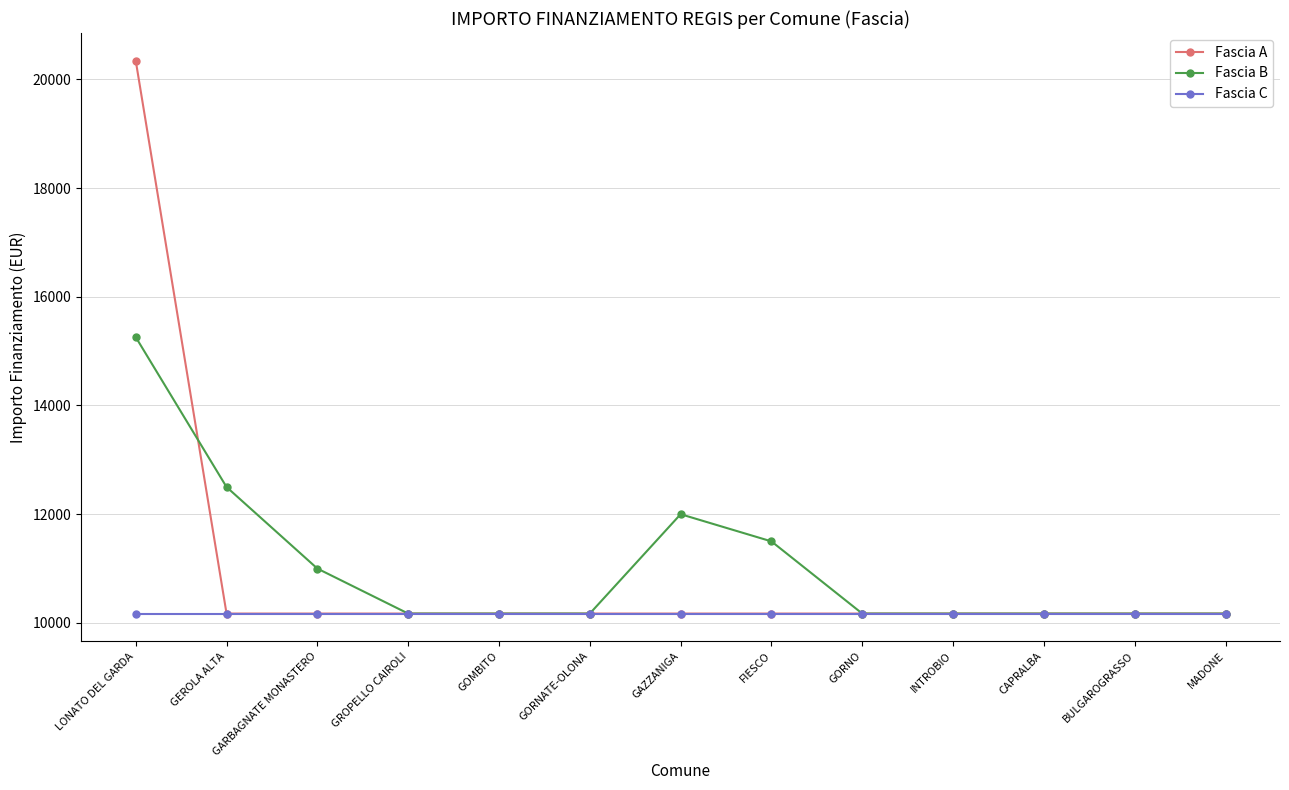

What is the value of the Fascia C point at the 2nd from the left?

10172